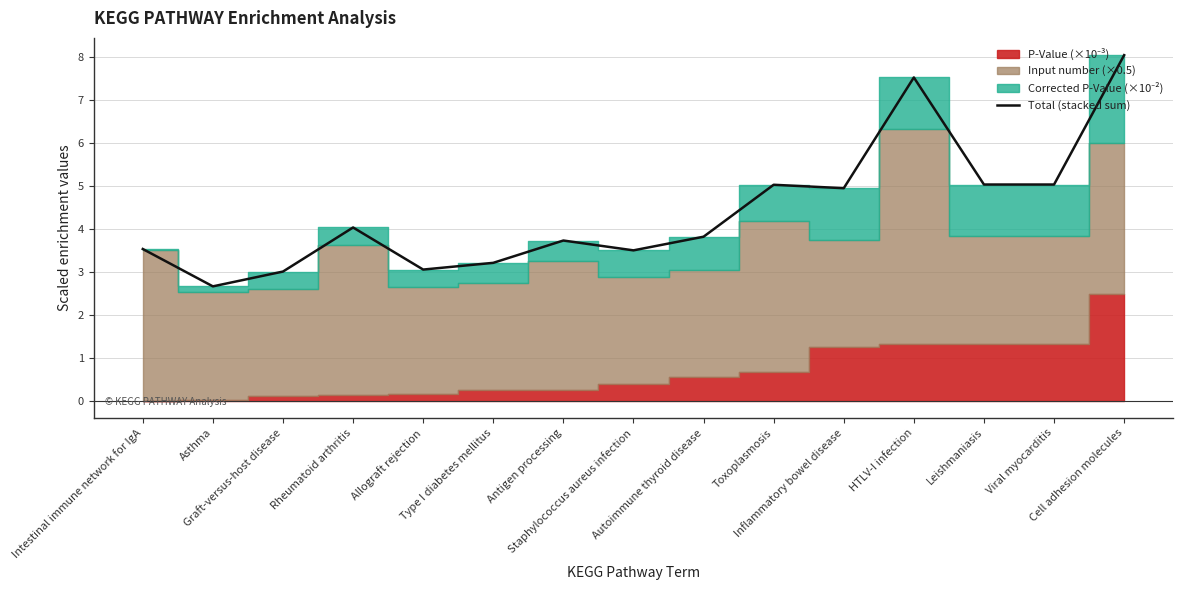

The chart shows a value of 7.5 at HTLV-I infection. True or false?

True